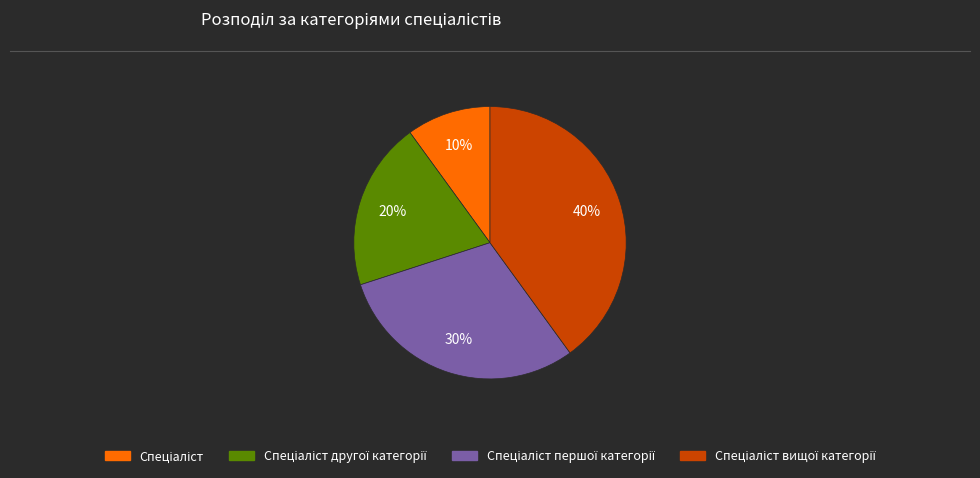

Does any single category account for the majority?

No